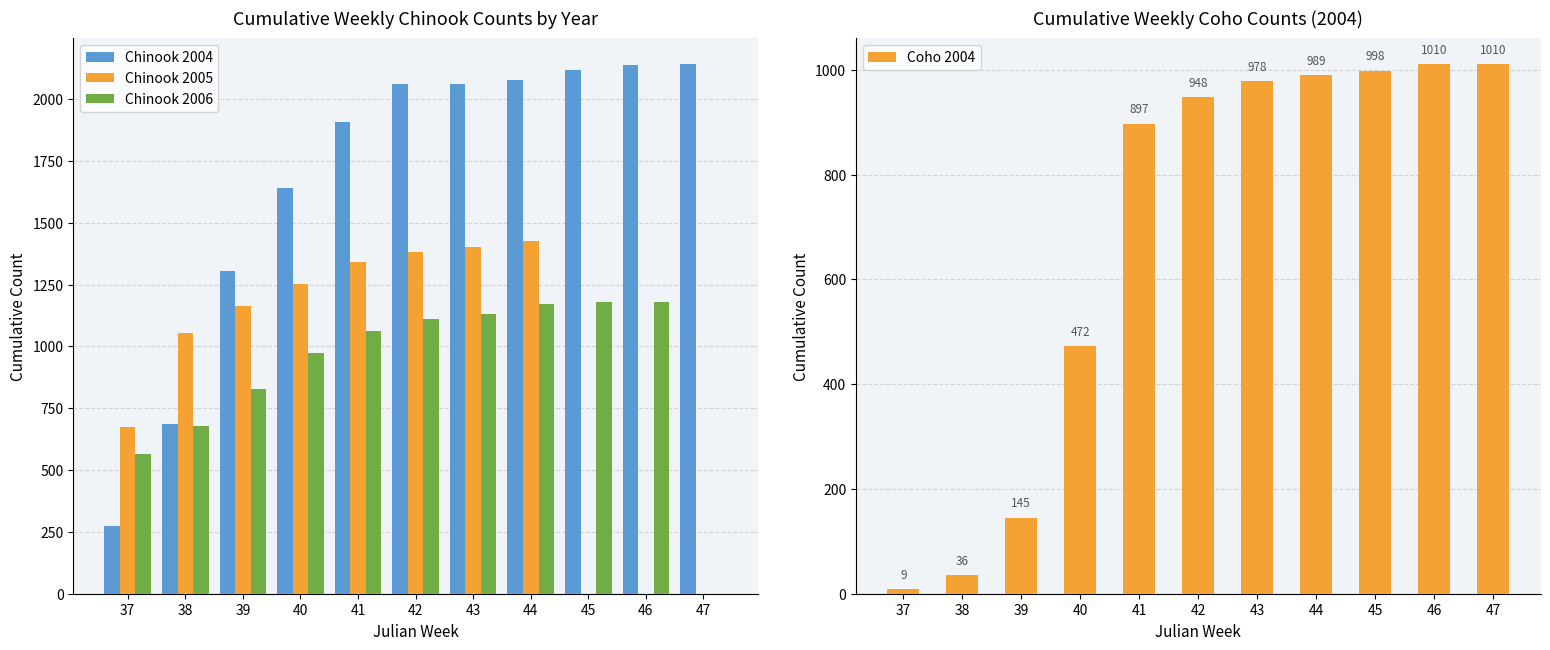

What is the average value of the Coho 2004 series?

681